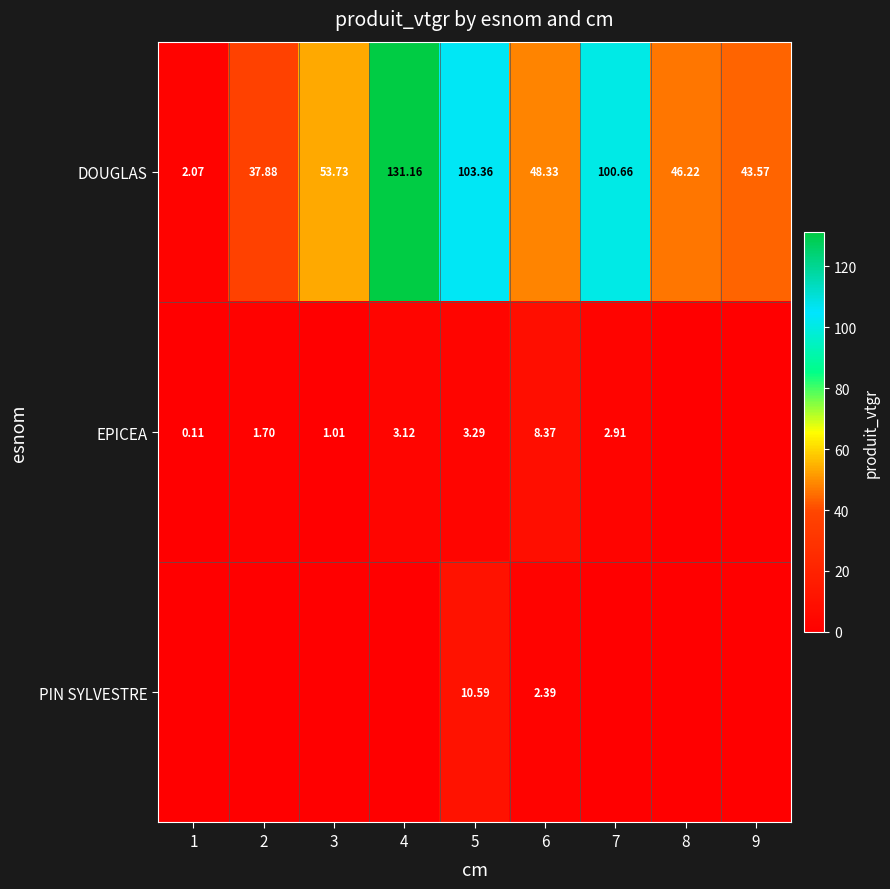

At 5, list the series in order from smallest to largest.

EPICEA, PIN SYLVESTRE, DOUGLAS